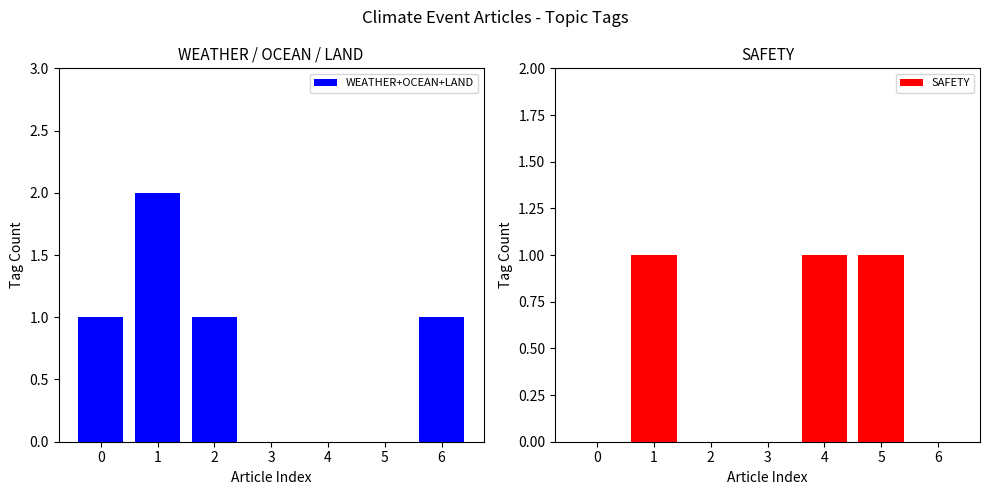

Which category has the highest value across all series?

1